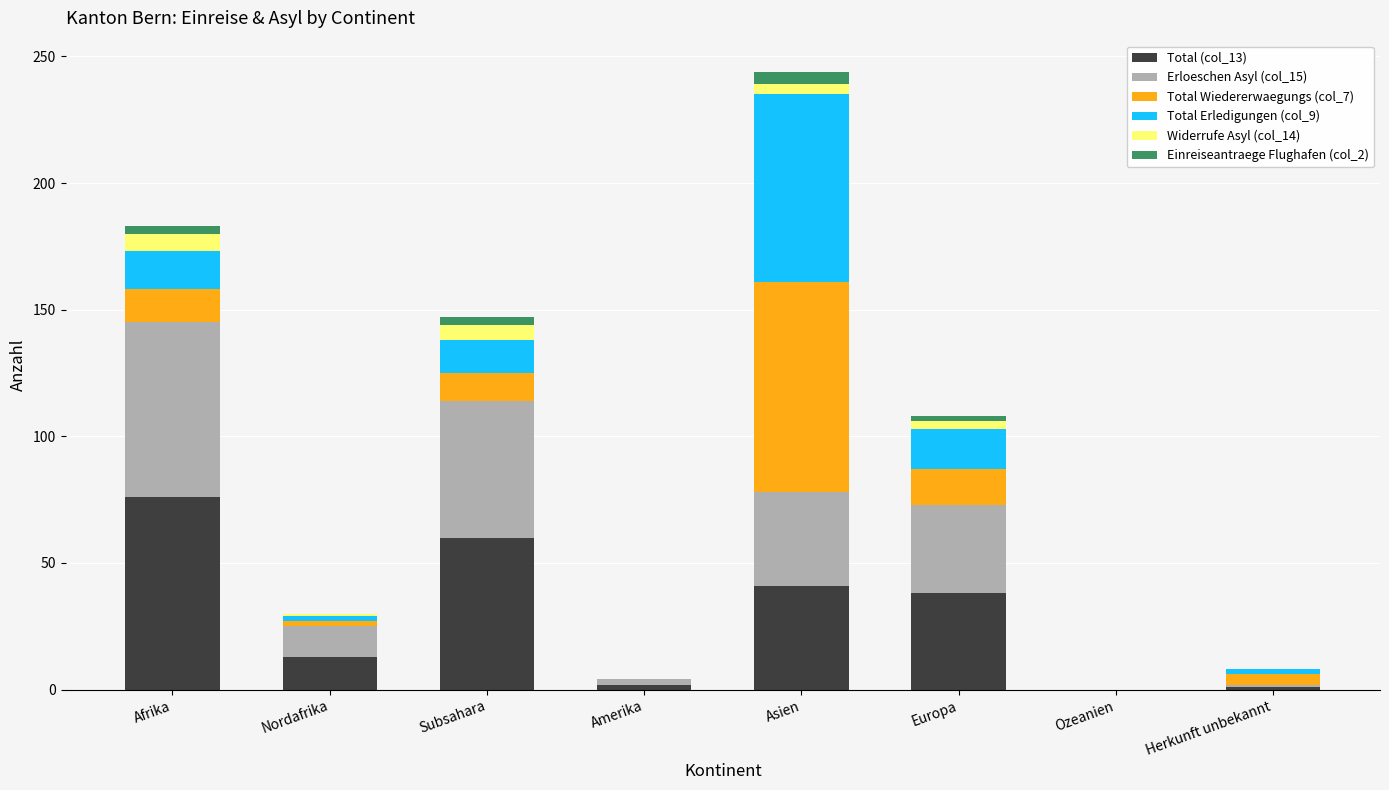

How many distinct data groups are displayed?

6